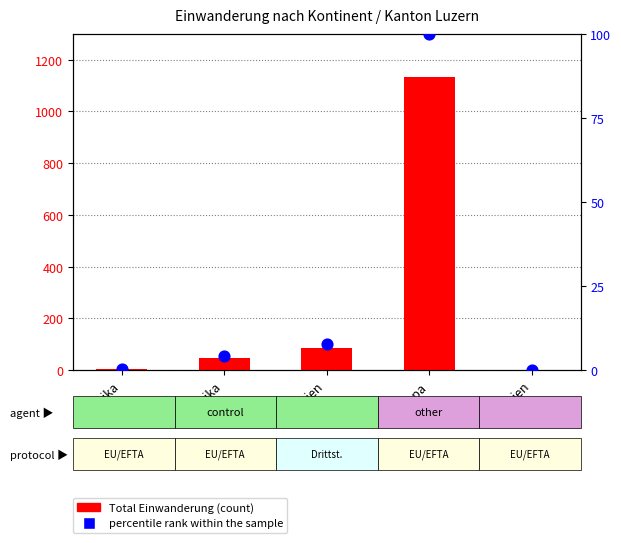

What are all the series names shown in the legend?

Total Einwanderung, percentile rank within the sample